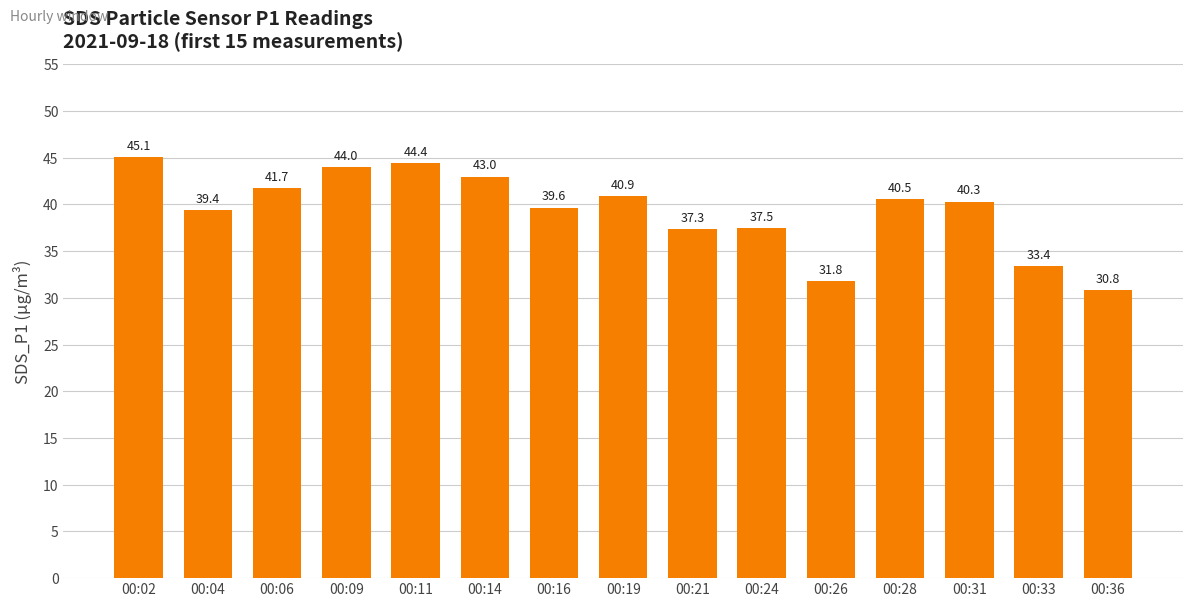

How many data points are less than 40?

7